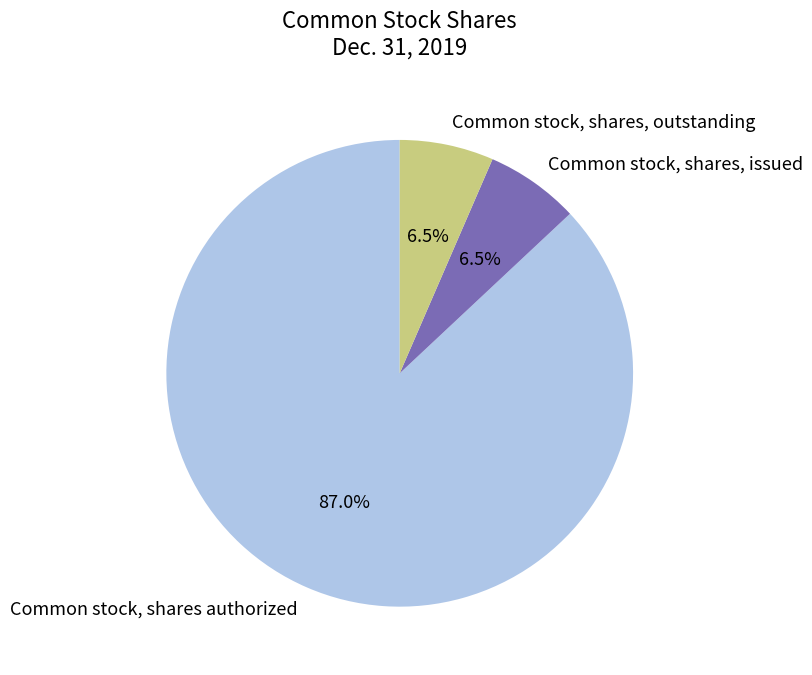

Which category has the biggest portion of the pie?

Common stock, shares authorized